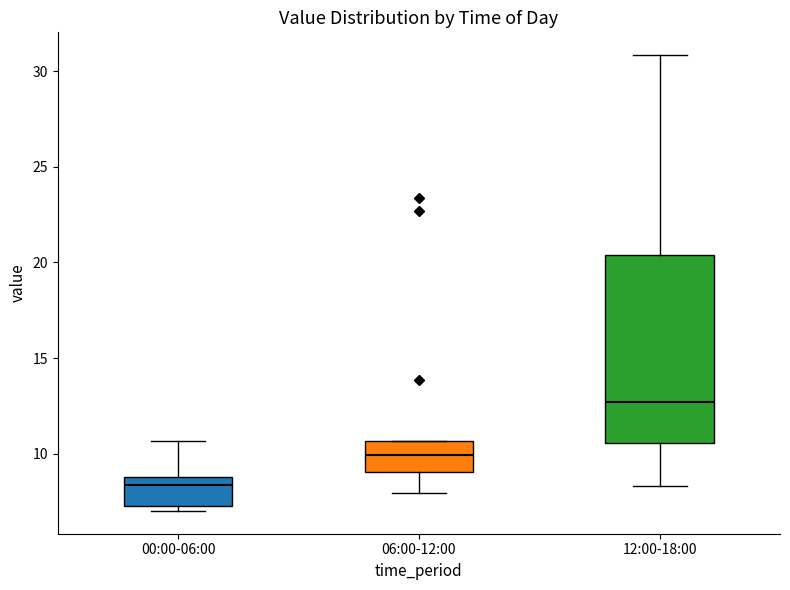

Comparing the boxes themselves (not the whiskers), which one is the tallest?

12:00-18:00